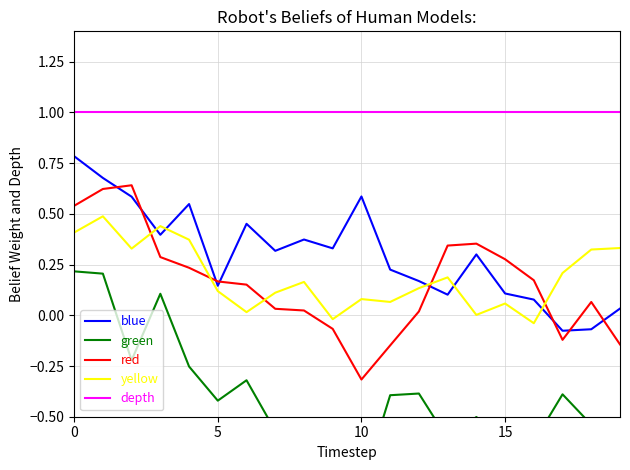

Does the chart display data point markers on the line(s)?

No